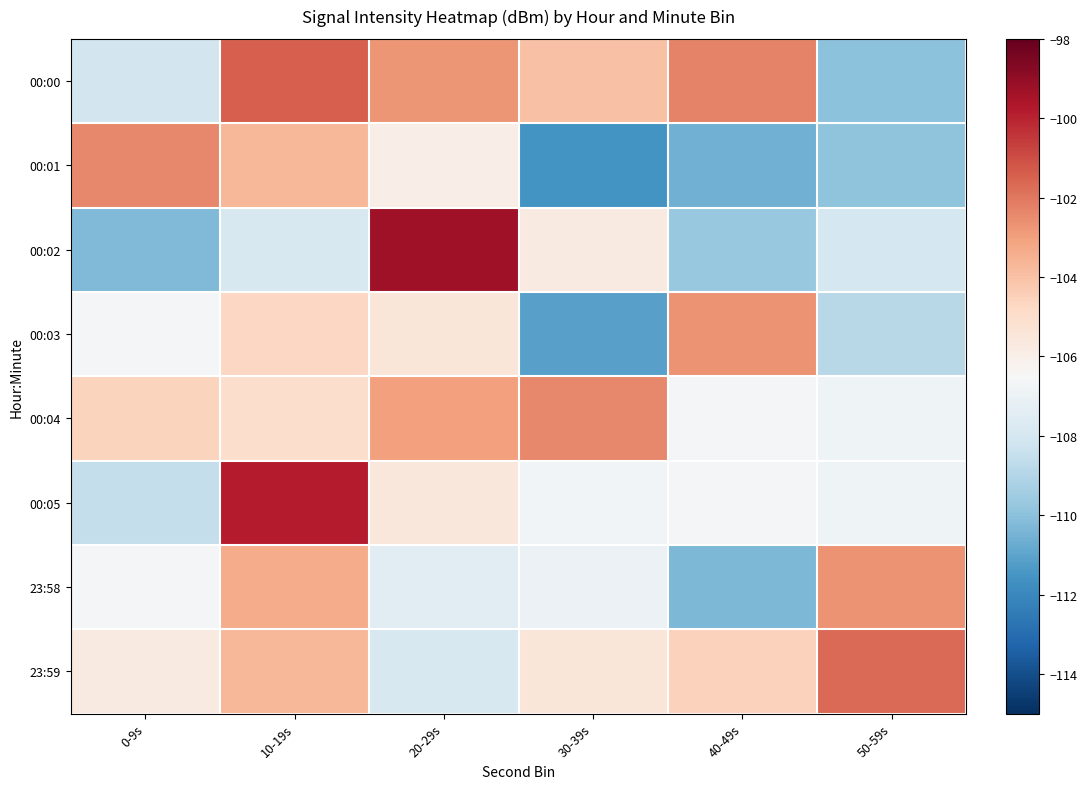

Which has a higher value, 0-9s or 40-49s?

40-49s